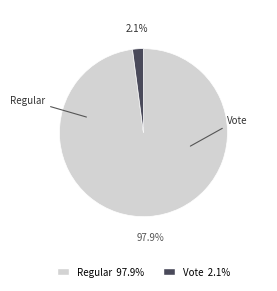

Combined, do Vote and Regular account for over 50%?

Yes